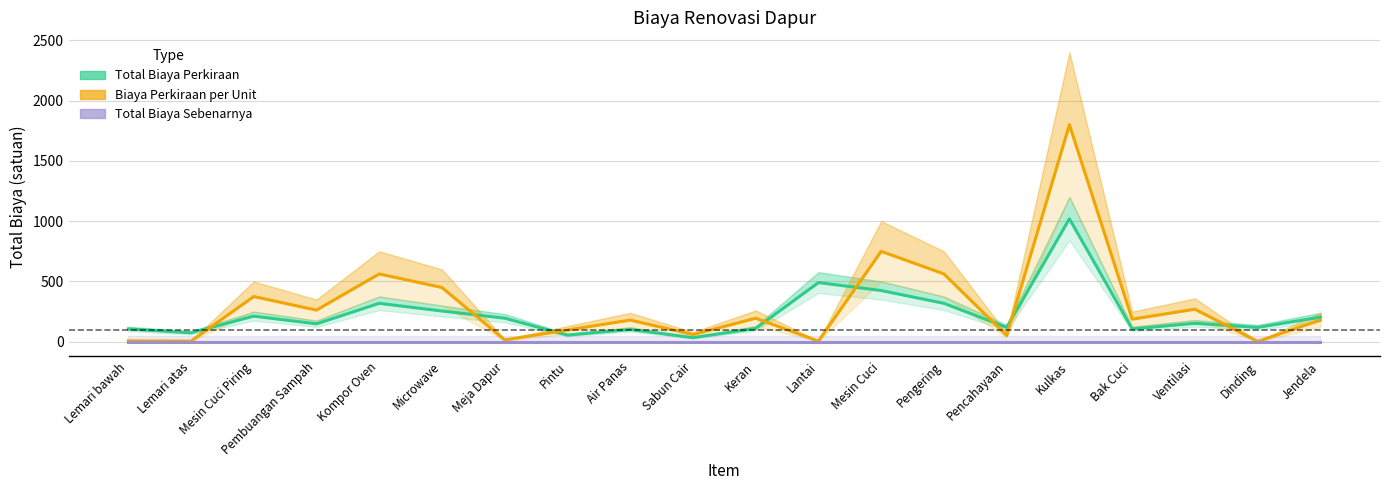

What are all the series names shown in the legend?

Total Biaya Perkiraan, Biaya Perkiraan per Unit, Total Biaya Sebenarnya